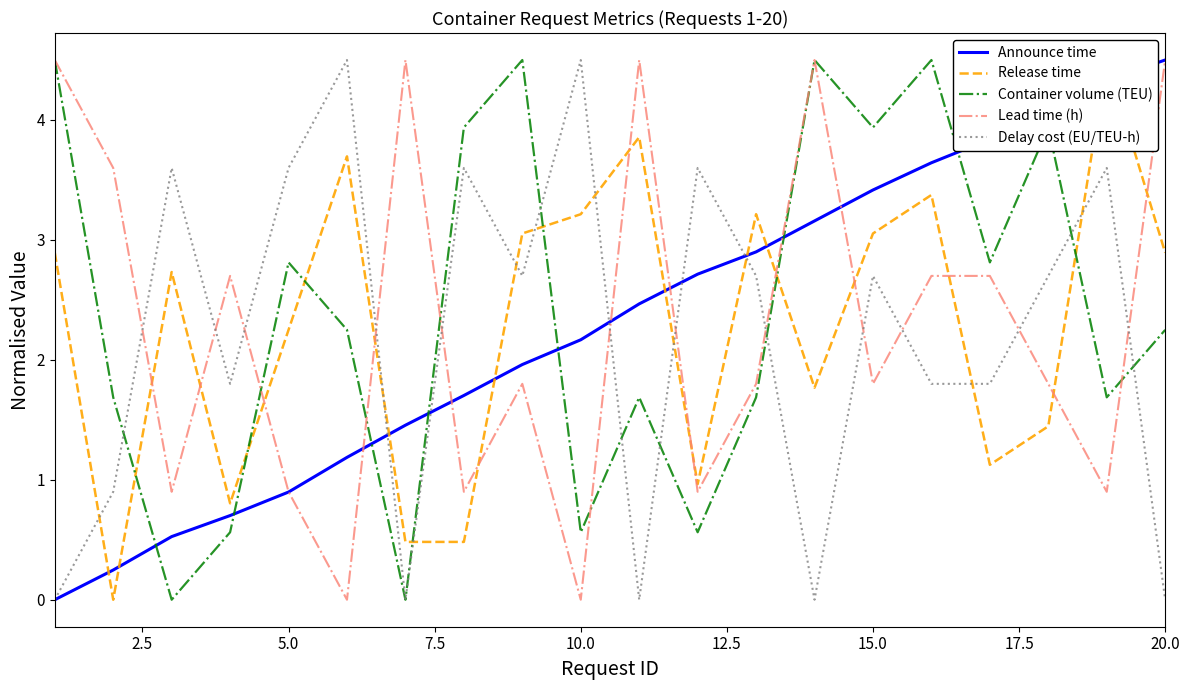

How many interior local valleys does the Delay cost (EU/TEU-h) series have?

5